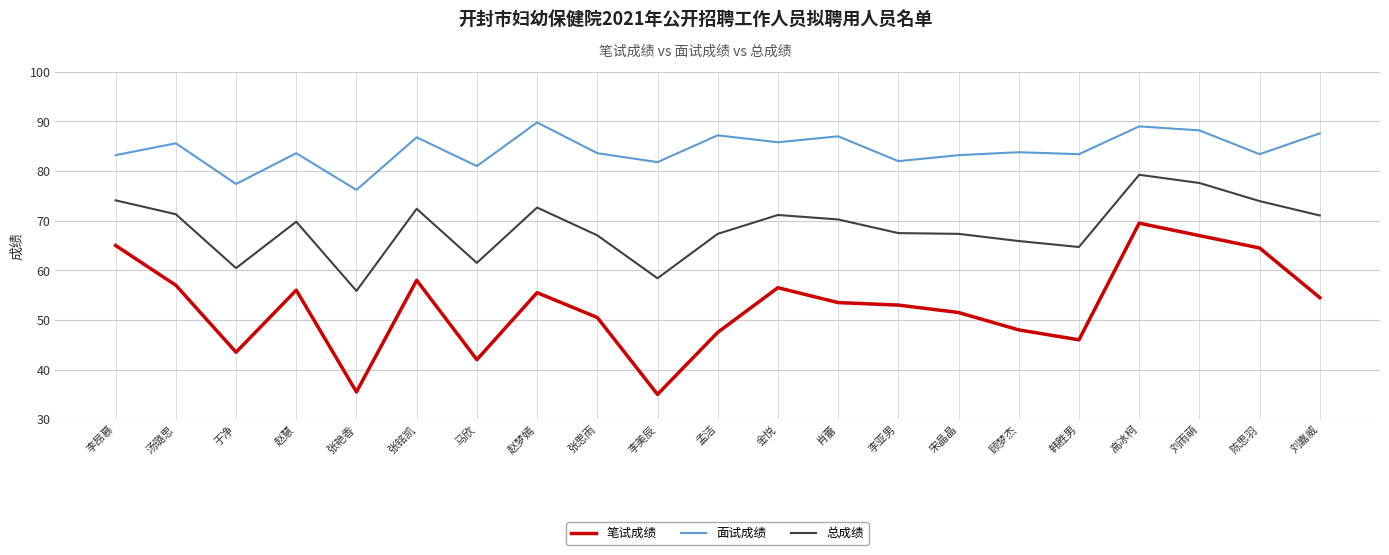

What is the difference between the 笔试成绩 values at 汤璐思 and 张思雨?

6.5